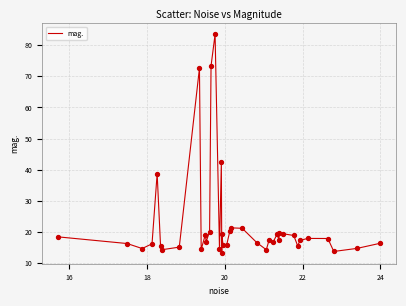

What is the smallest value displayed?

13.3